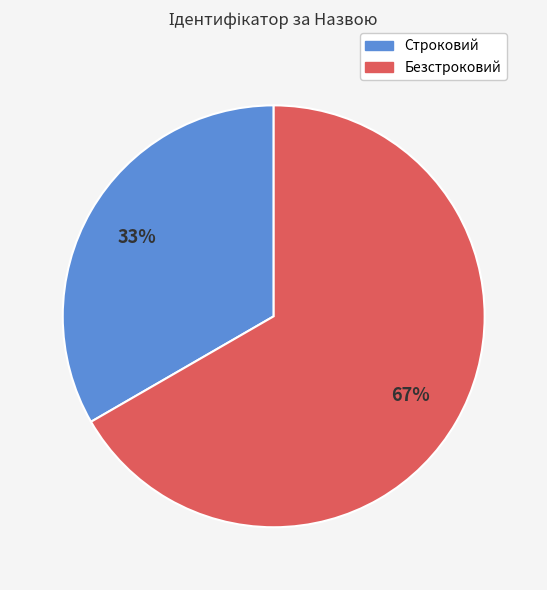

To the nearest percent, what portion does Безстроковий represent?

67%